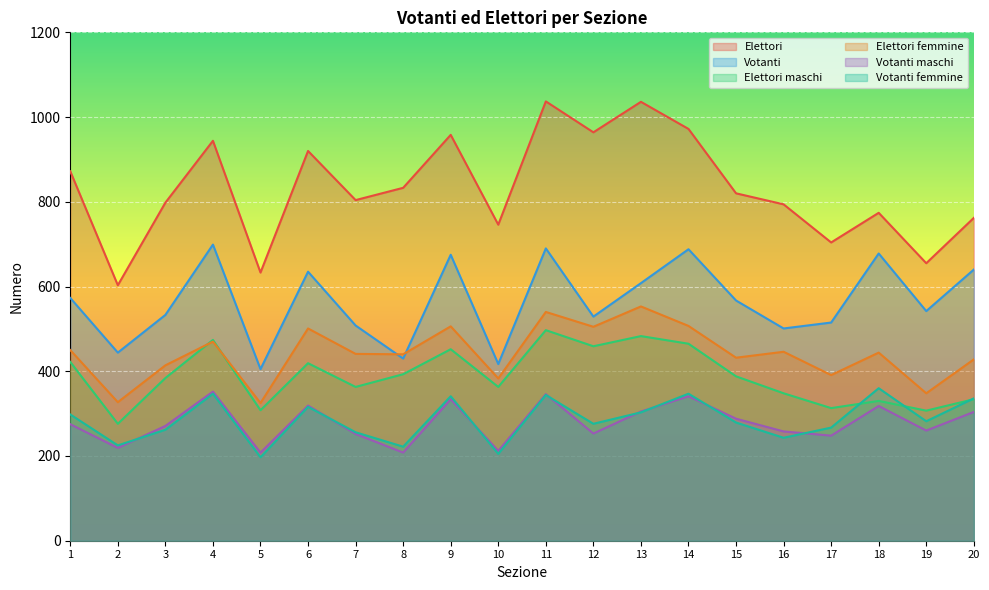

What is the approximate value of Votanti femmine at 13, to the nearest 10?

300